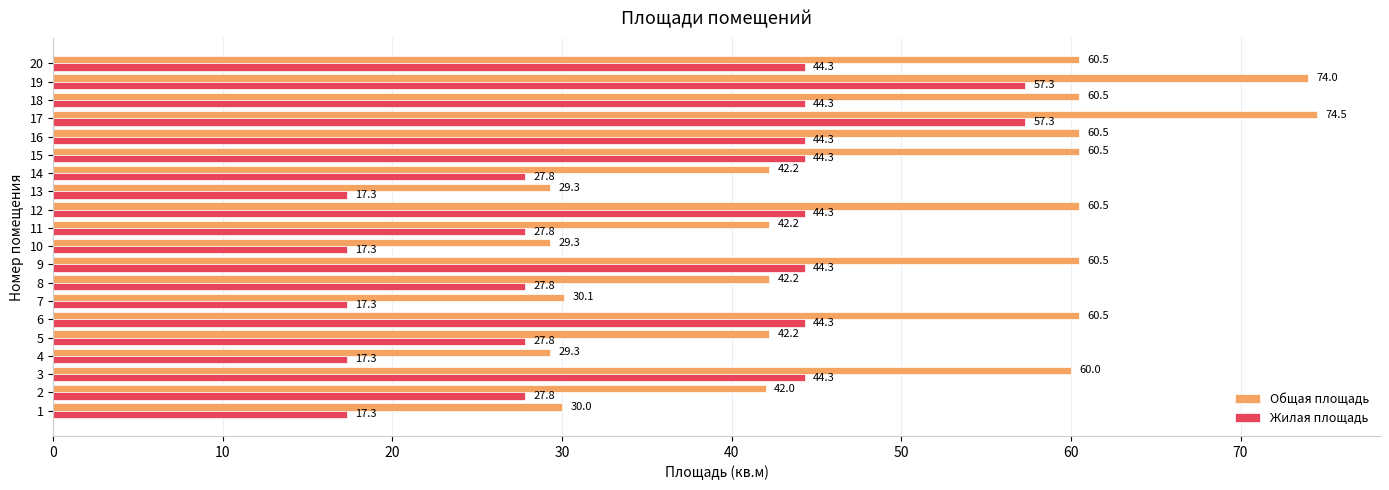

What is the average value of the Общая площадь series?

49.5